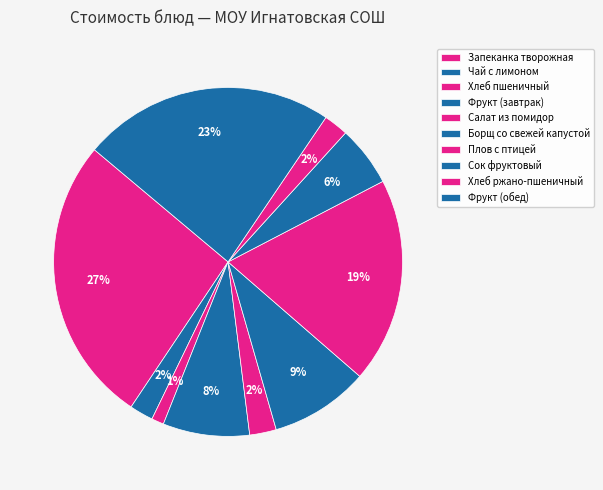

What percentage is the Хлеб ржано-пшеничный slice, to the nearest percent?

2%